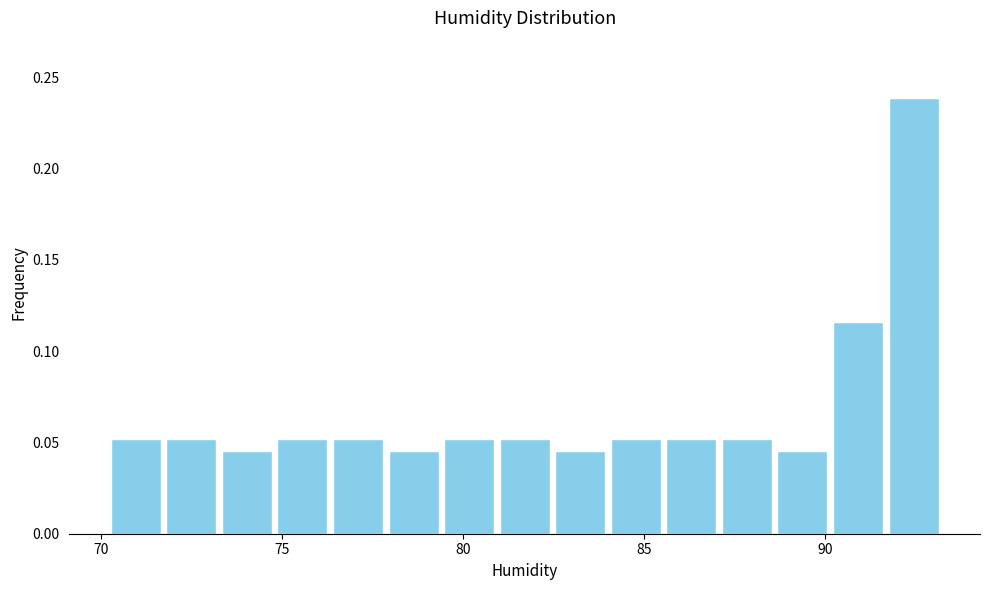

Read against the x-axis, roughly where is the centre of the tallest bar?

92.5